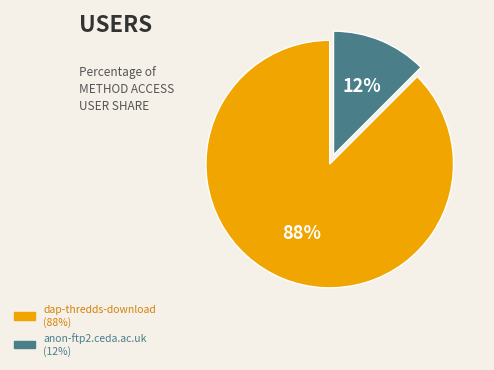

Does dap-thredds-download account for over 50% of the chart?

Yes